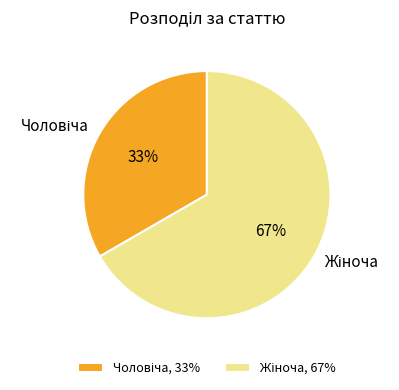

Is there any slice that represents more than half of the pie?

Yes